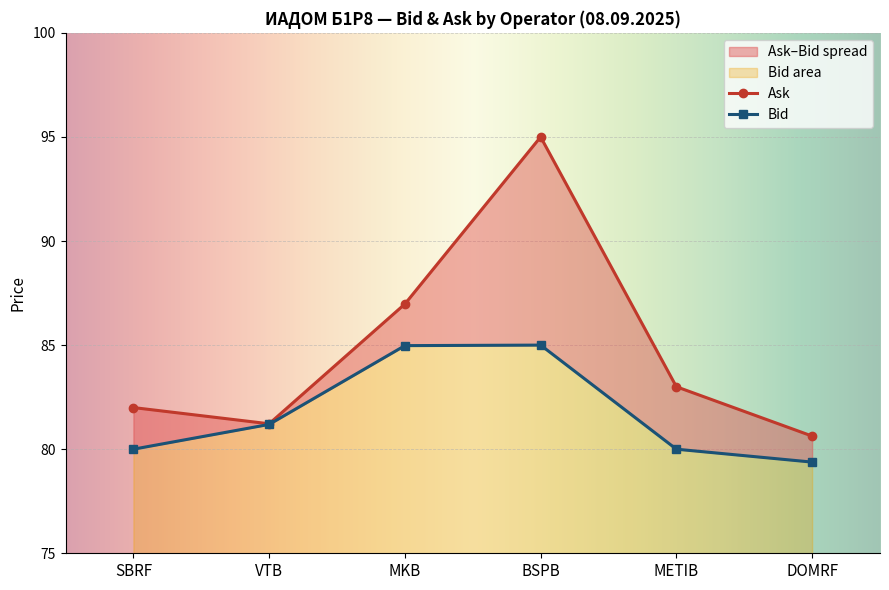

Reading left to right, what are all the values shown in this chart?

Ask: SBRF=82.0	VTB=81.2	MKB=87.0	BSPB=95.0	METIB=83.0	DOMRF=80.6
Bid: SBRF=80.0	VTB=81.2	MKB=85.0	BSPB=85.0	METIB=80.0	DOMRF=79.4